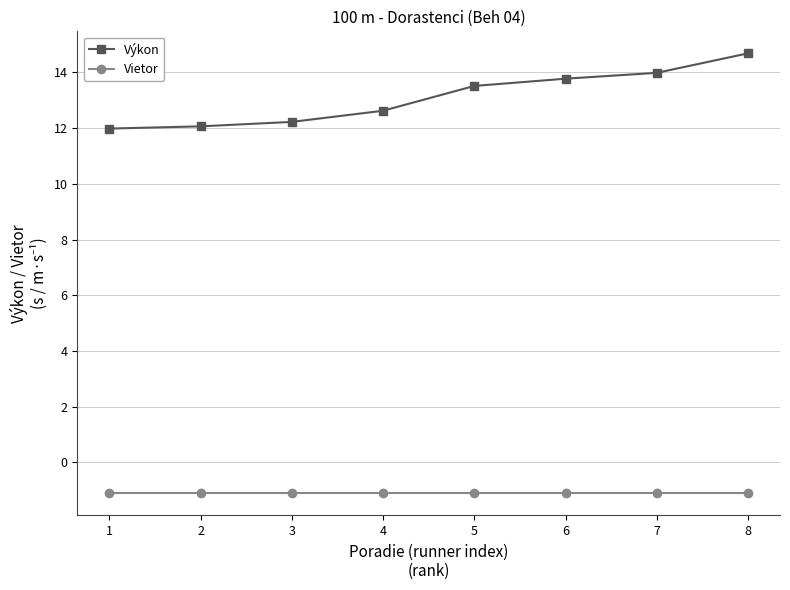

What is the difference between the second highest and second lowest values in the Výkon series?

1.9